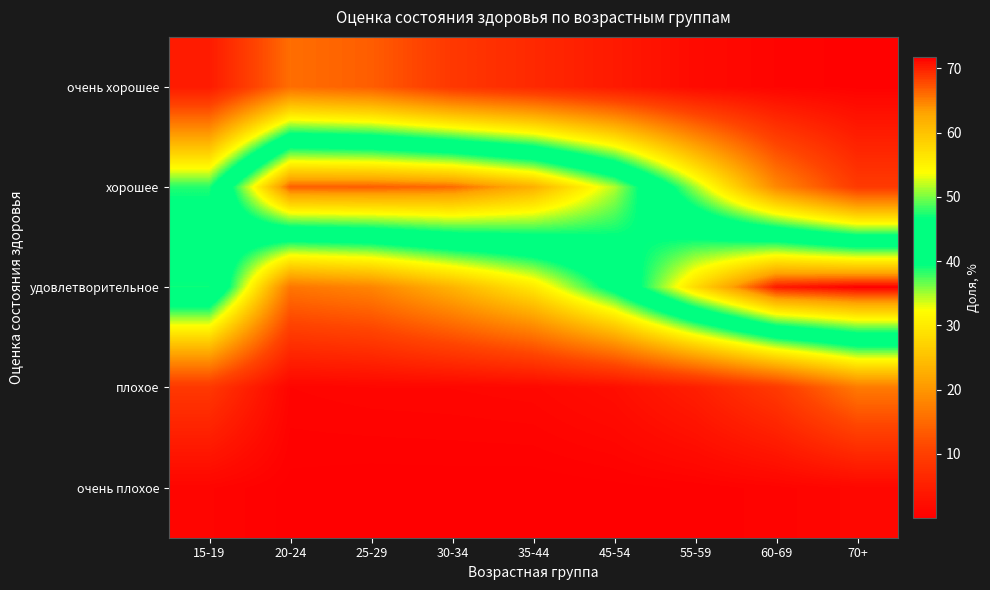

Which label corresponds to the smallest value in the chart?

35-44